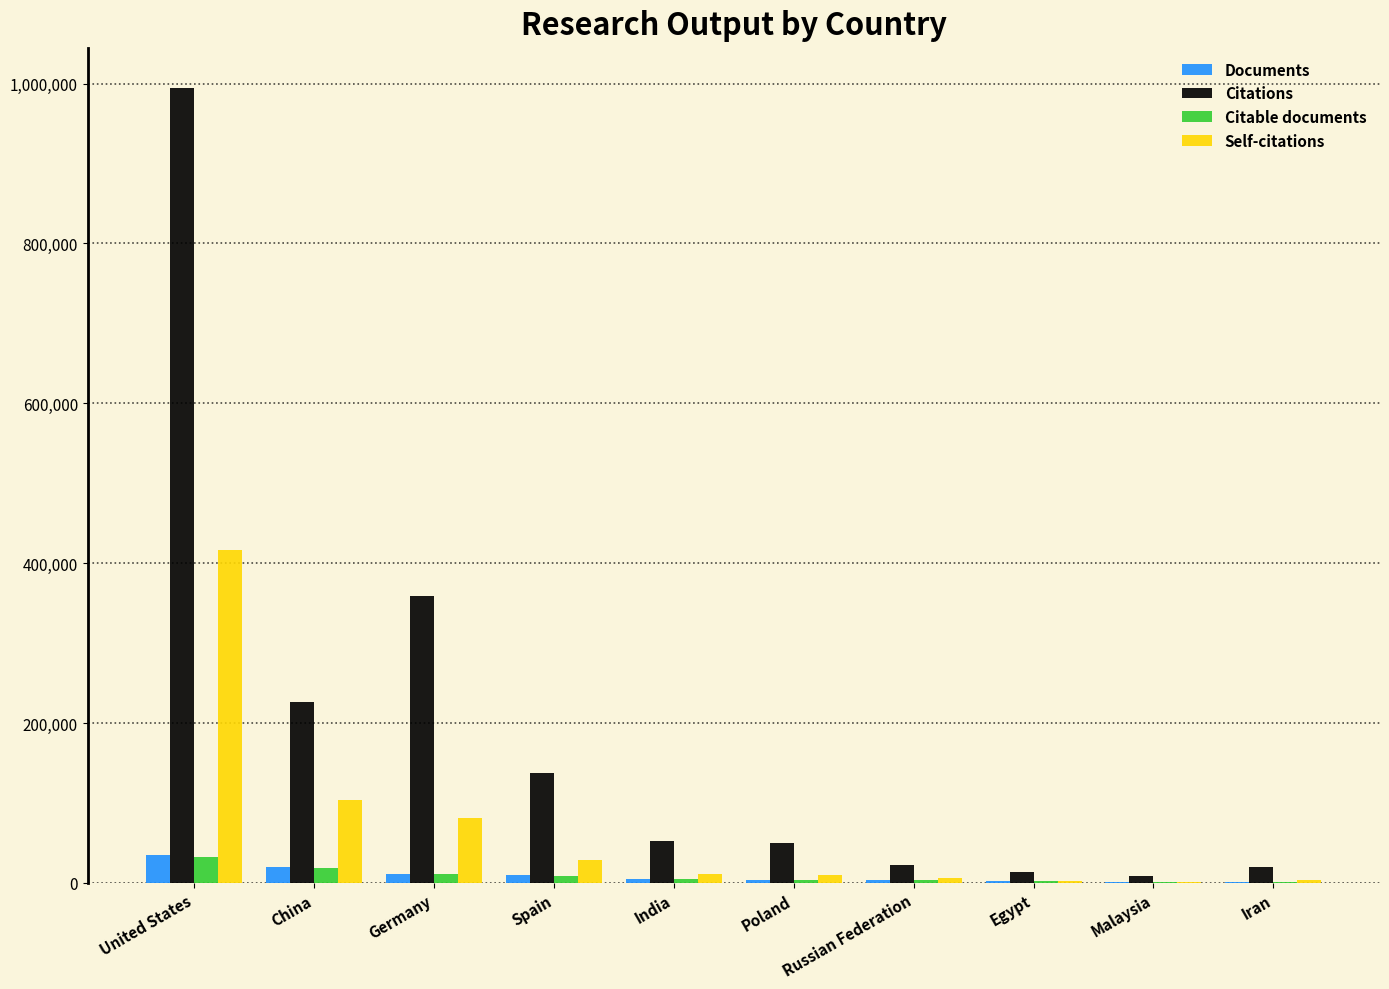

What is the greatest value displayed?

994920